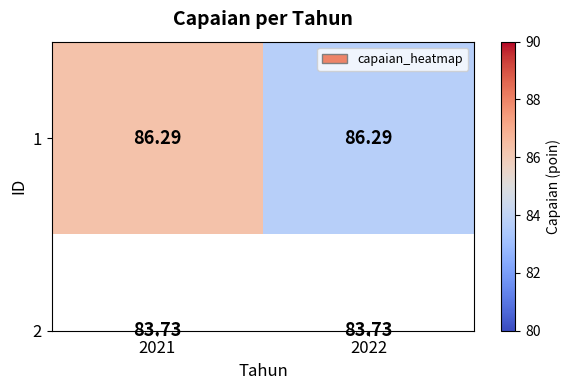

At which label is the value closest to 85?

2022